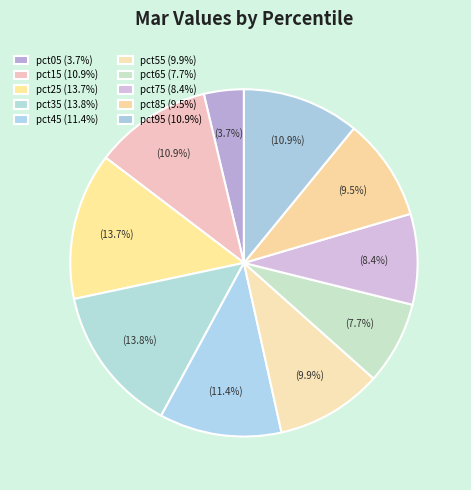

How many slices are in this pie chart?

10